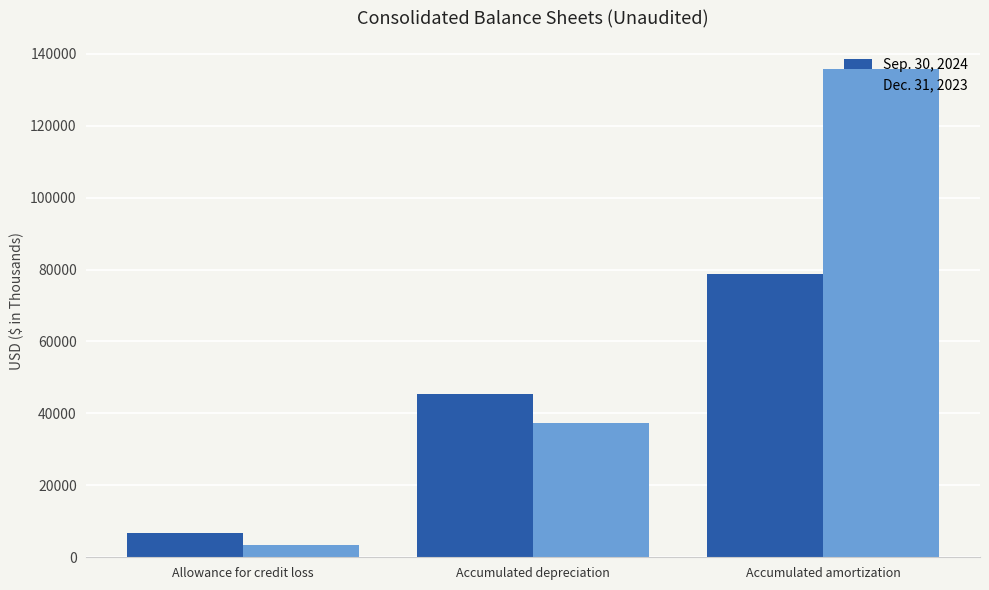

Count the number of data series in this chart.

2